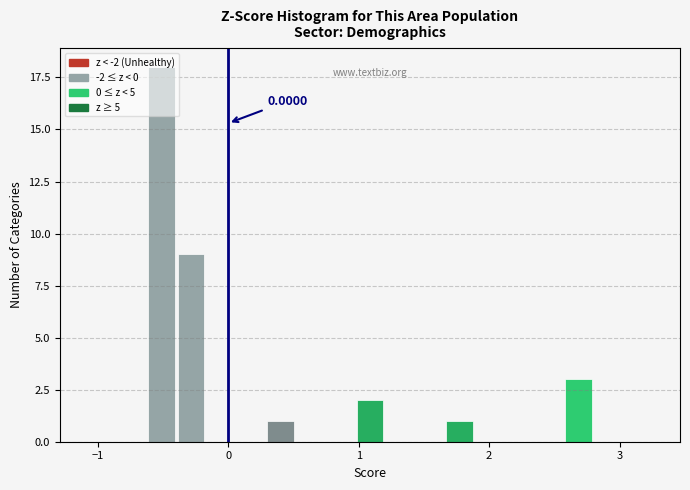

Read against the x-axis, roughly where is the centre of the tallest bar?

-0.5